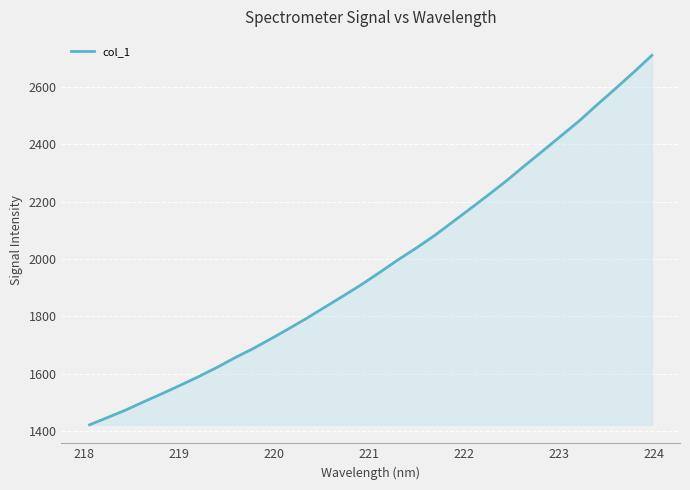

Does the chart have visible grid lines?

Yes